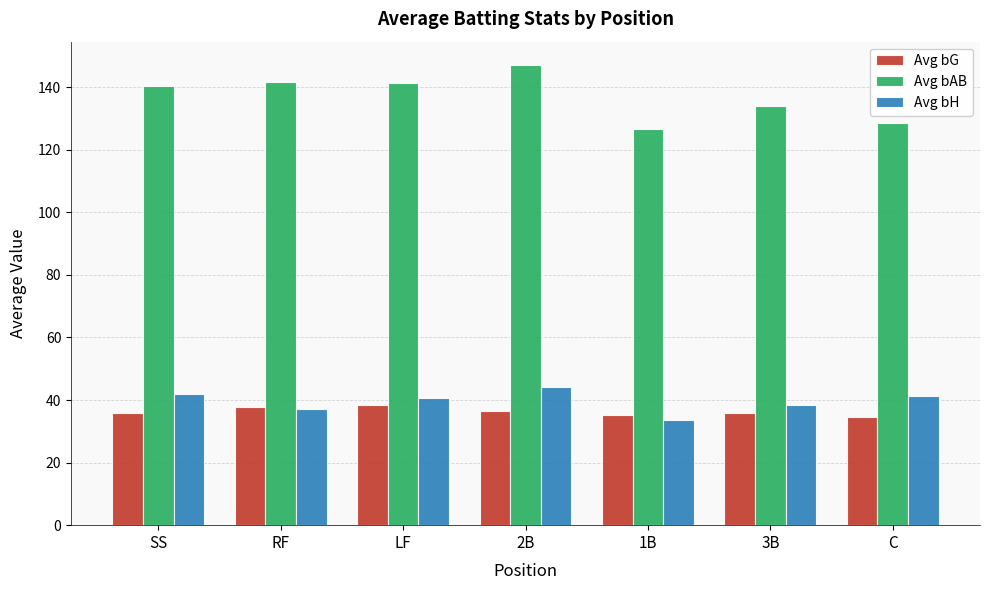

What value does the Avg bH series have at RF?

37.2